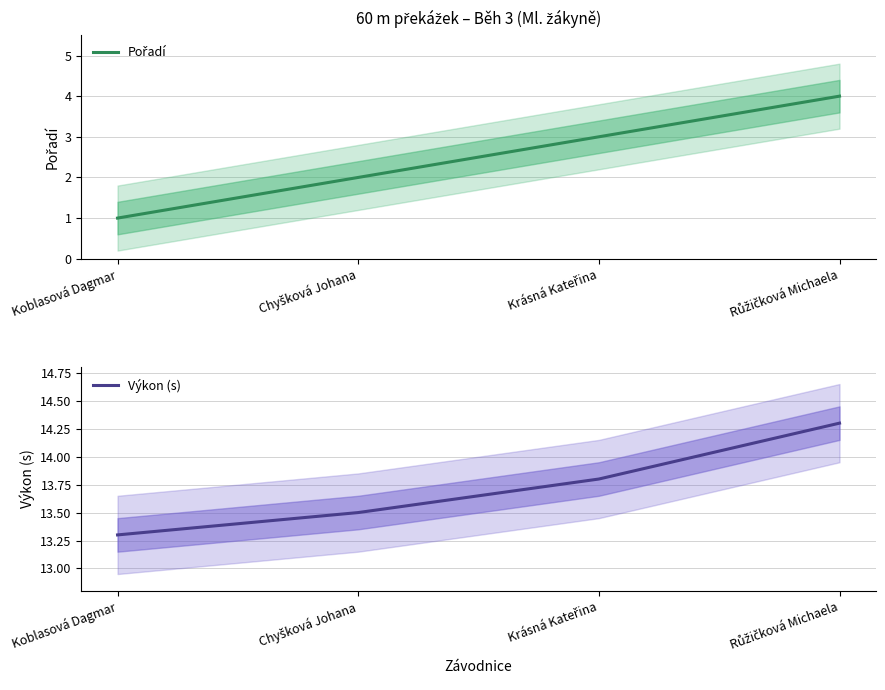

Rank the categories by Pořadí value from lowest to highest.

Koblasová Dagmar, Chyšková Johana, Krásná Kateřina, Růžičková Michaela